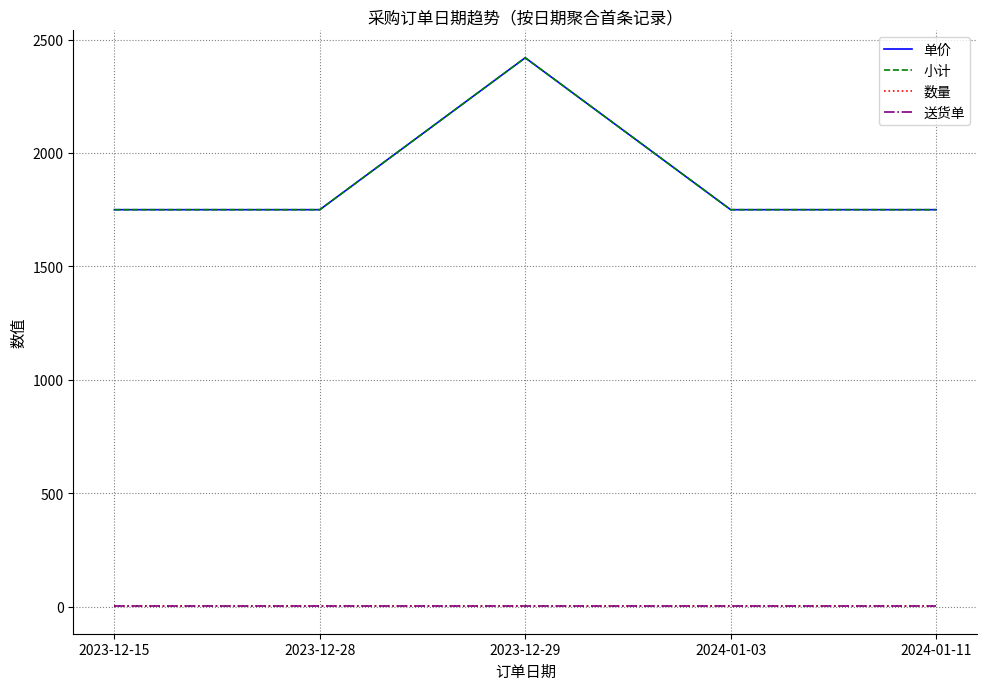

Is this an area chart (filled region under the line)?

No